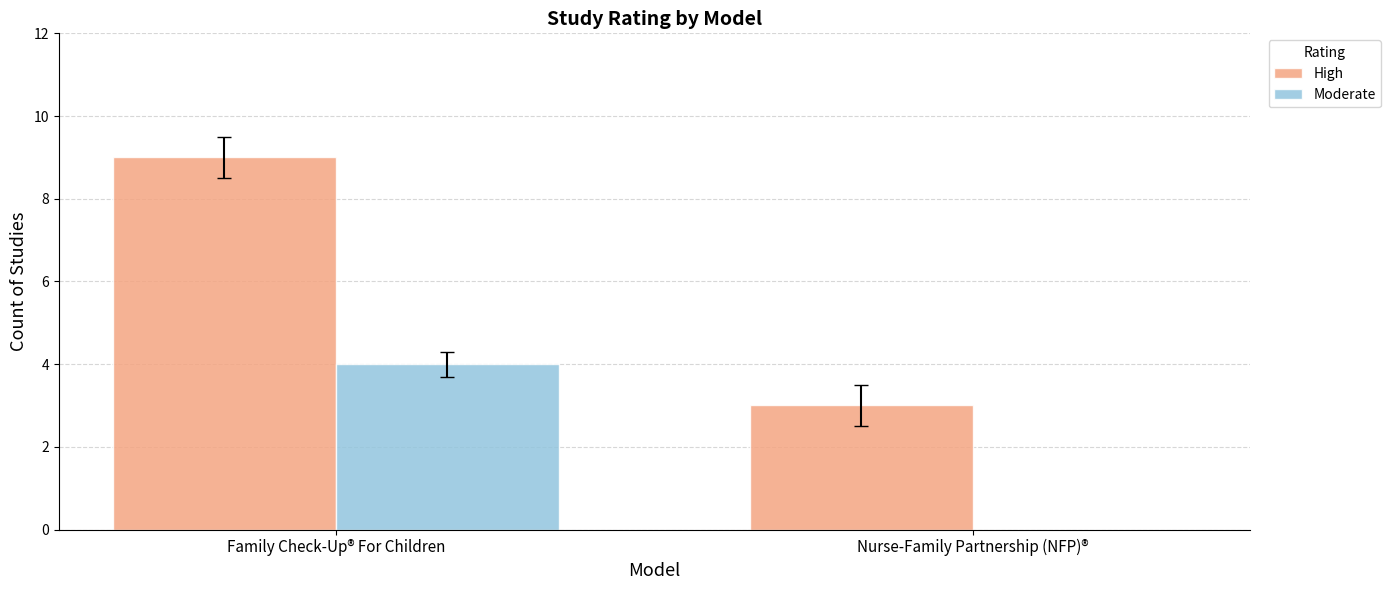

Count the Moderate values in the range 0 to 4.

2